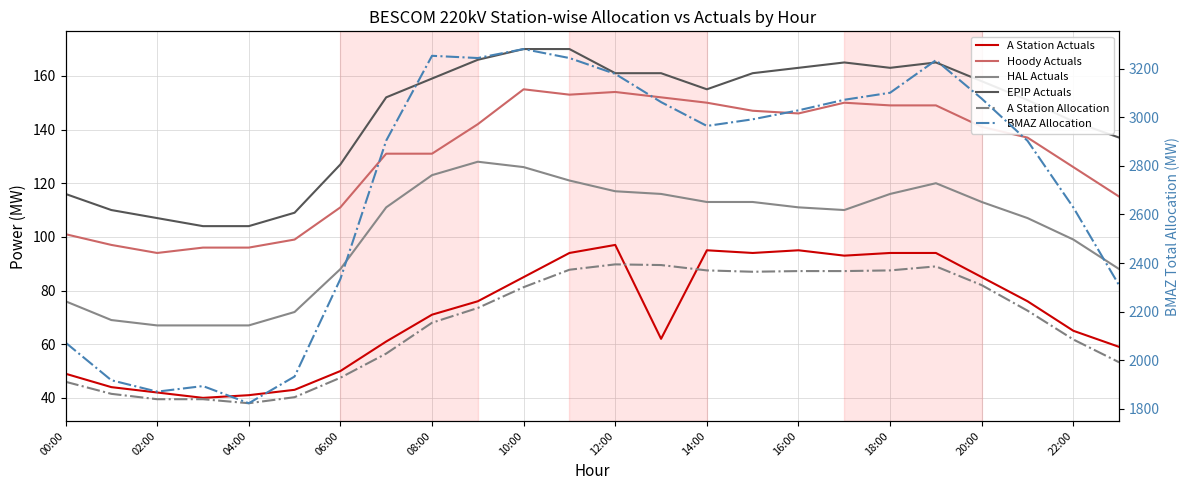

What is the value of the Hoody Actuals point at the 7th from the left?

111.0